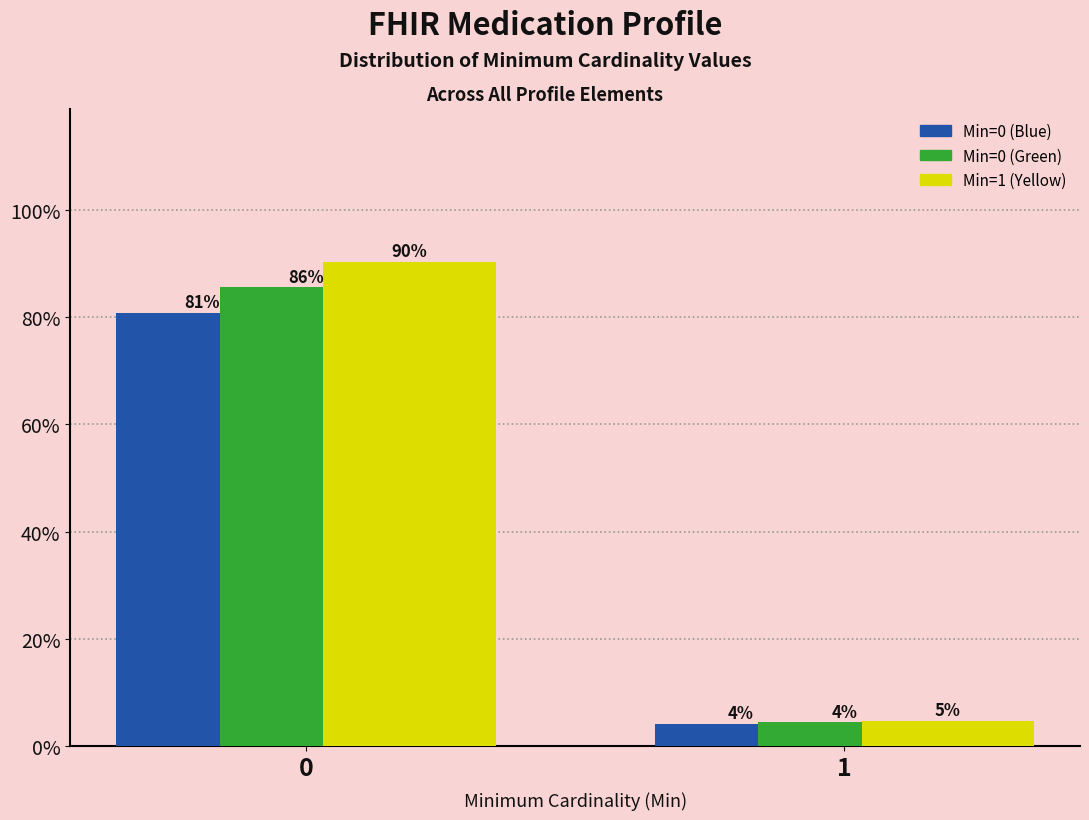

What are all the series names shown in the legend?

Min=0 (Blue), Min=0 (Green), Min=1 (Yellow)